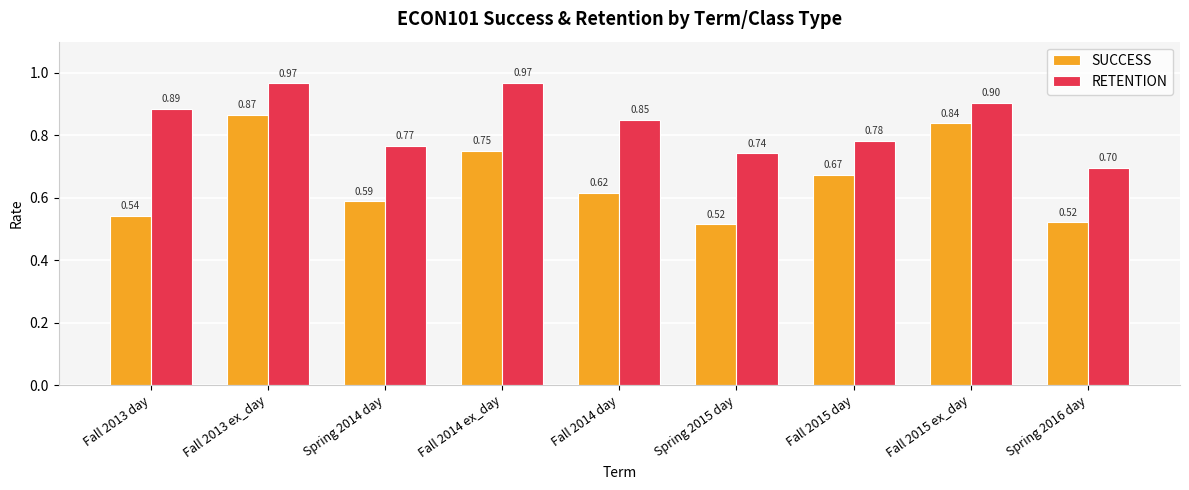

Is it true that RETENTION equals 1.5 at Fall 2014 ex_day?

False